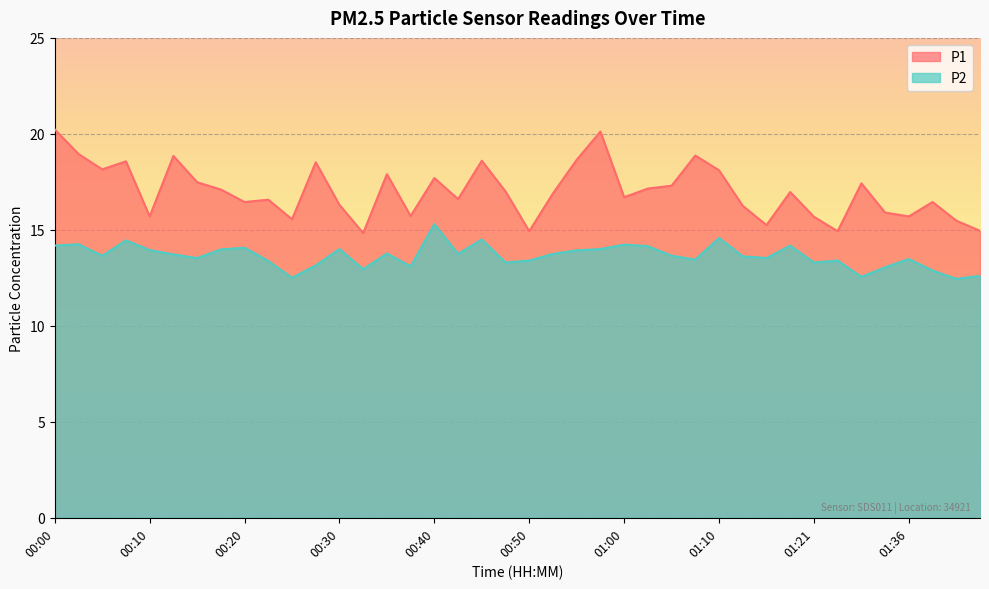

Is it true that P2 equals 4.4 at 01:05?

False